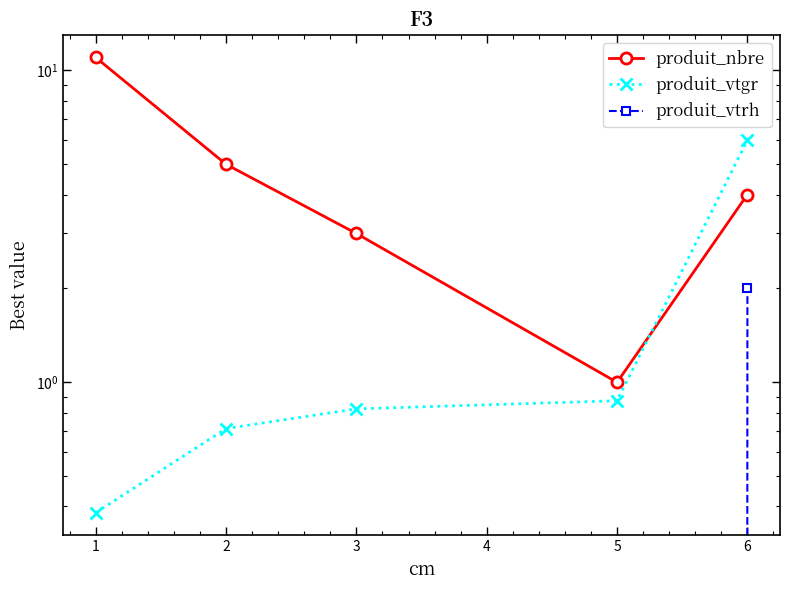

What is the sum of the produit_nbre values at 5 and 1?

12.0